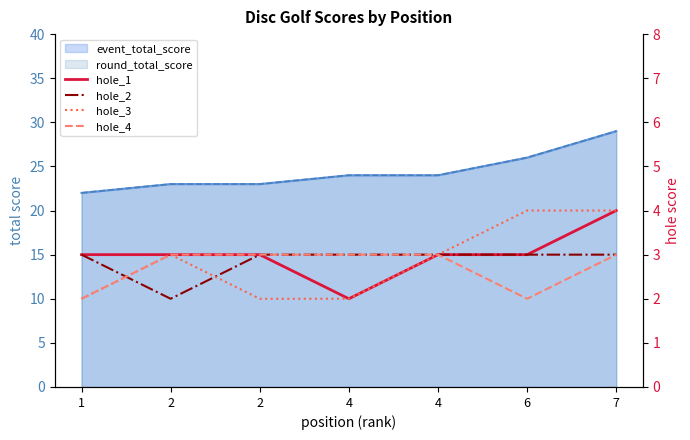

At which category is the sum across all series the highest?

7